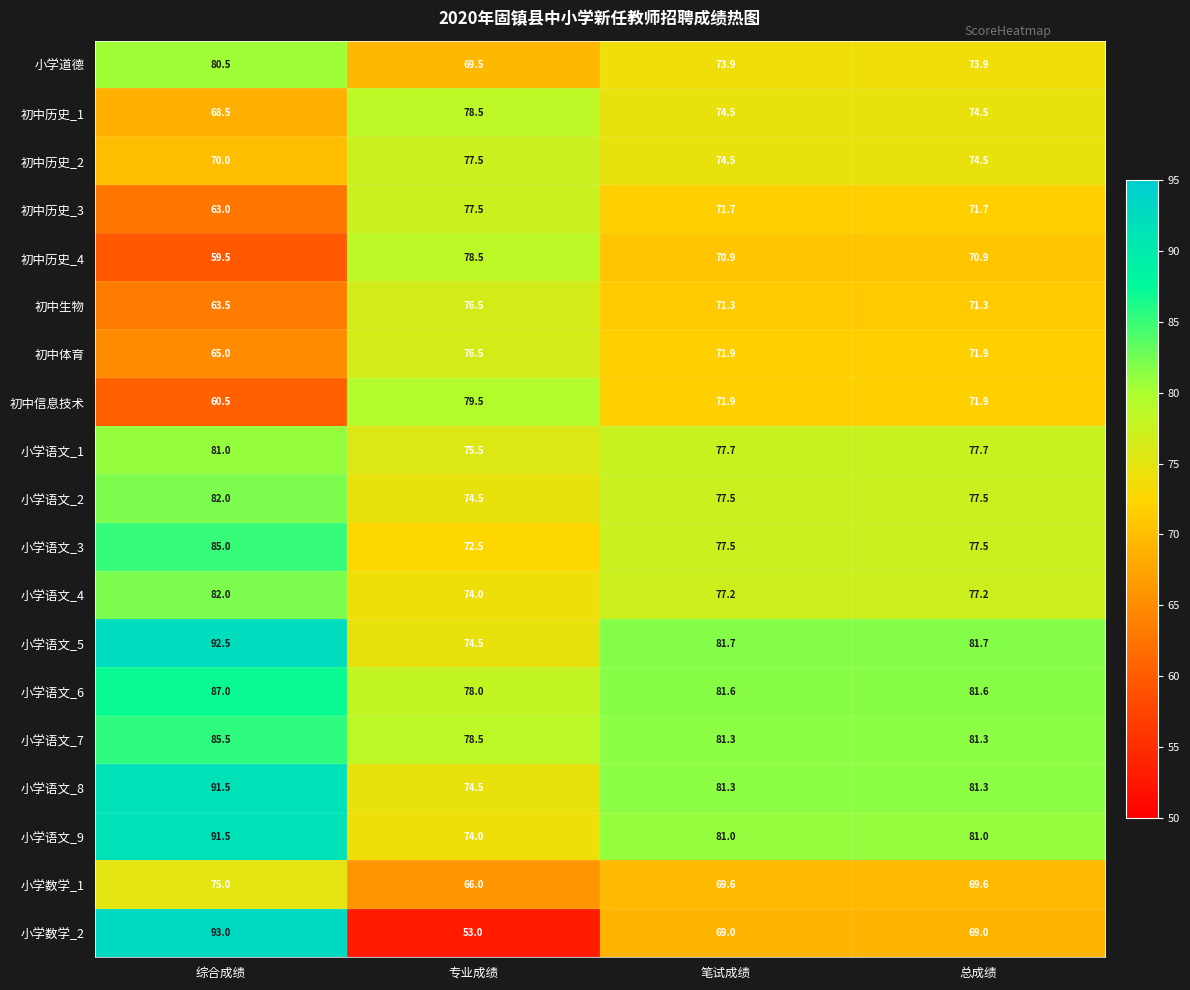

How many series are shown in this chart?

19